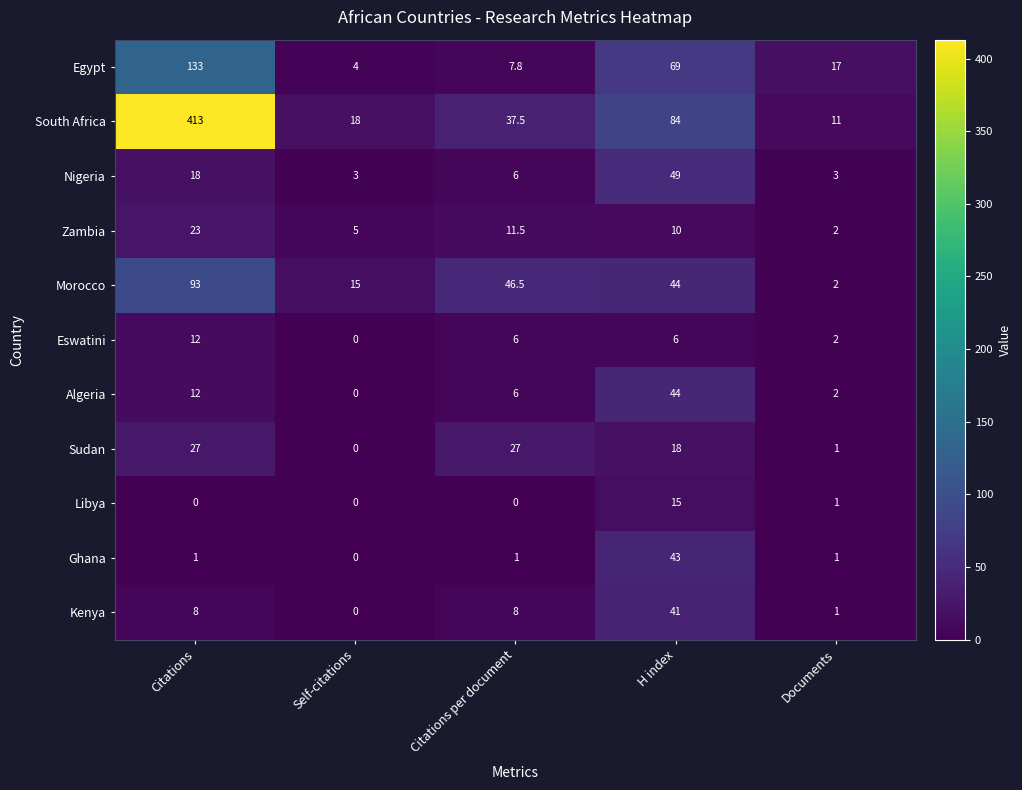

List the series in order of their peak value, lowest first.

Eswatini, Libya, Zambia, Sudan, Kenya, Ghana, Algeria, Nigeria, Morocco, Egypt, South Africa